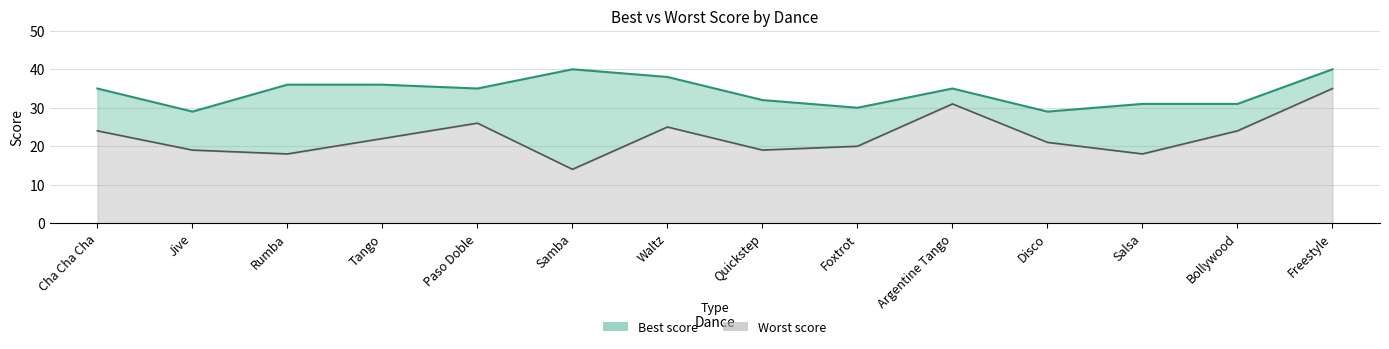

List the series in order of their peak value, highest first.

Best score, Worst score